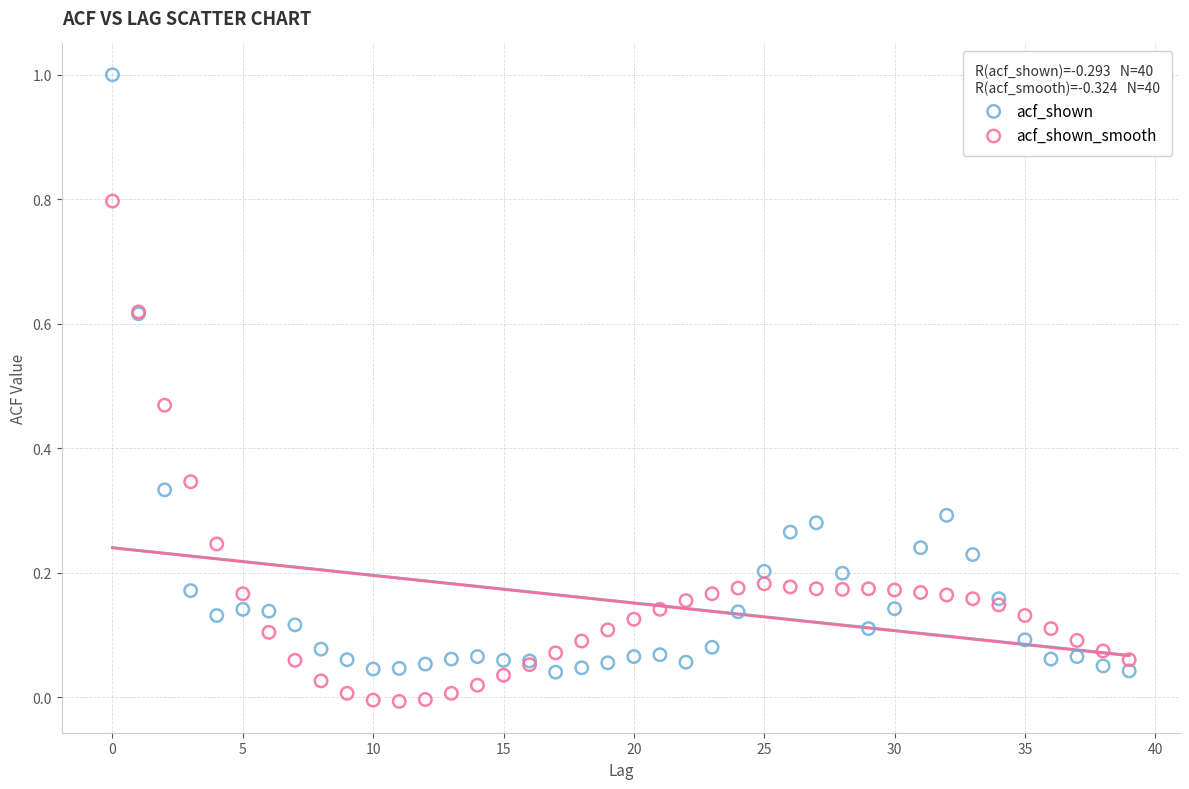

Which series has the widest spread of Y values?

acf_shown